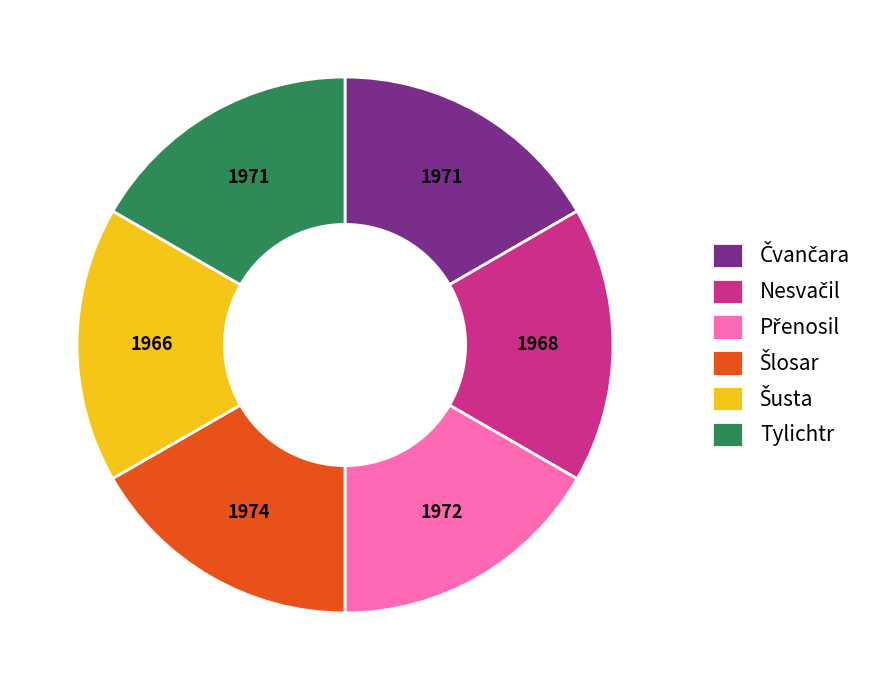

Does Tylichtr account for over 50% of the chart?

No